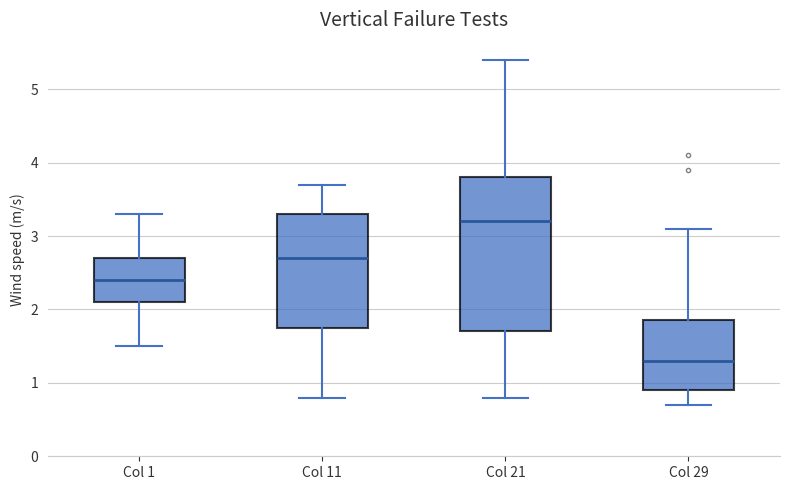

Which box is the tallest, from its lower edge to its upper edge?

Col 21